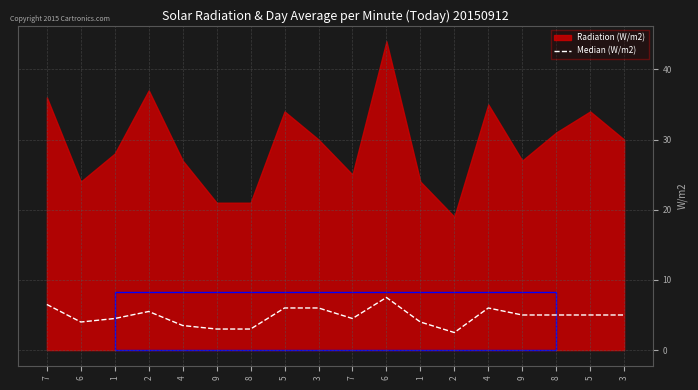

True or false: the data shows 4.5 at 1.

True